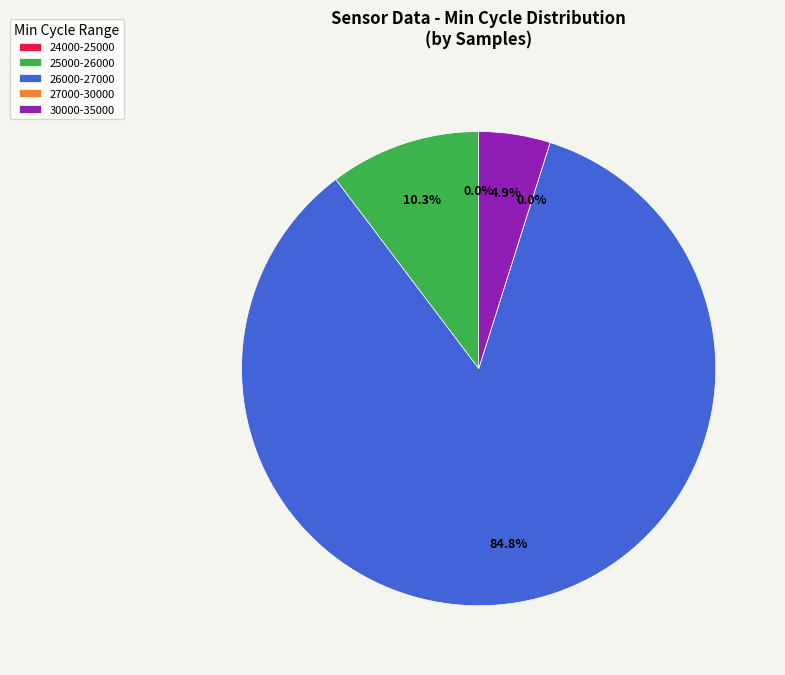

Between 55 and 55, which is larger?

55